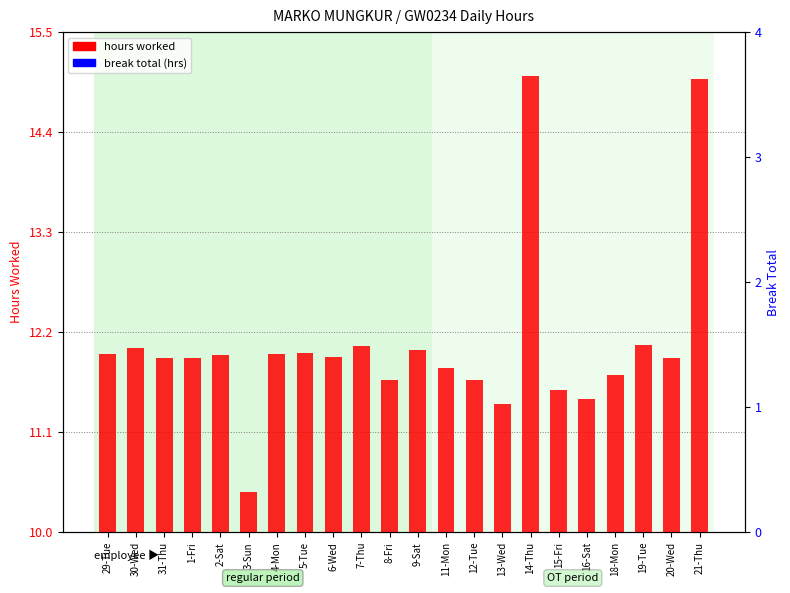

At which label does hours worked reach its peak?

14-Thu